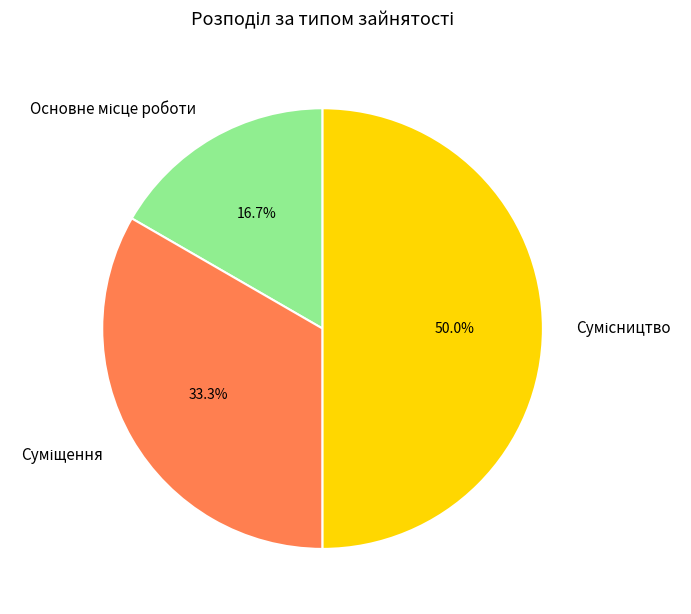

The Сумісництво slice represents 56% of the pie. True or false?

False